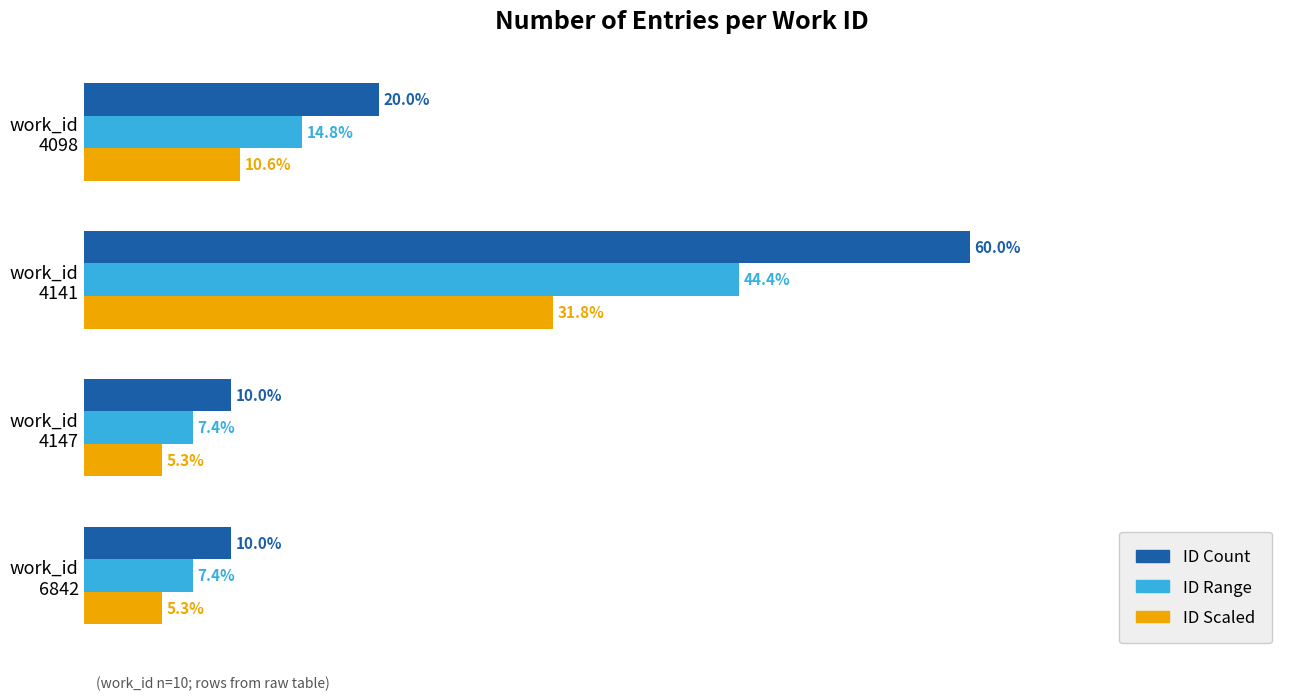

Which series has the largest total across all categories?

ID Count